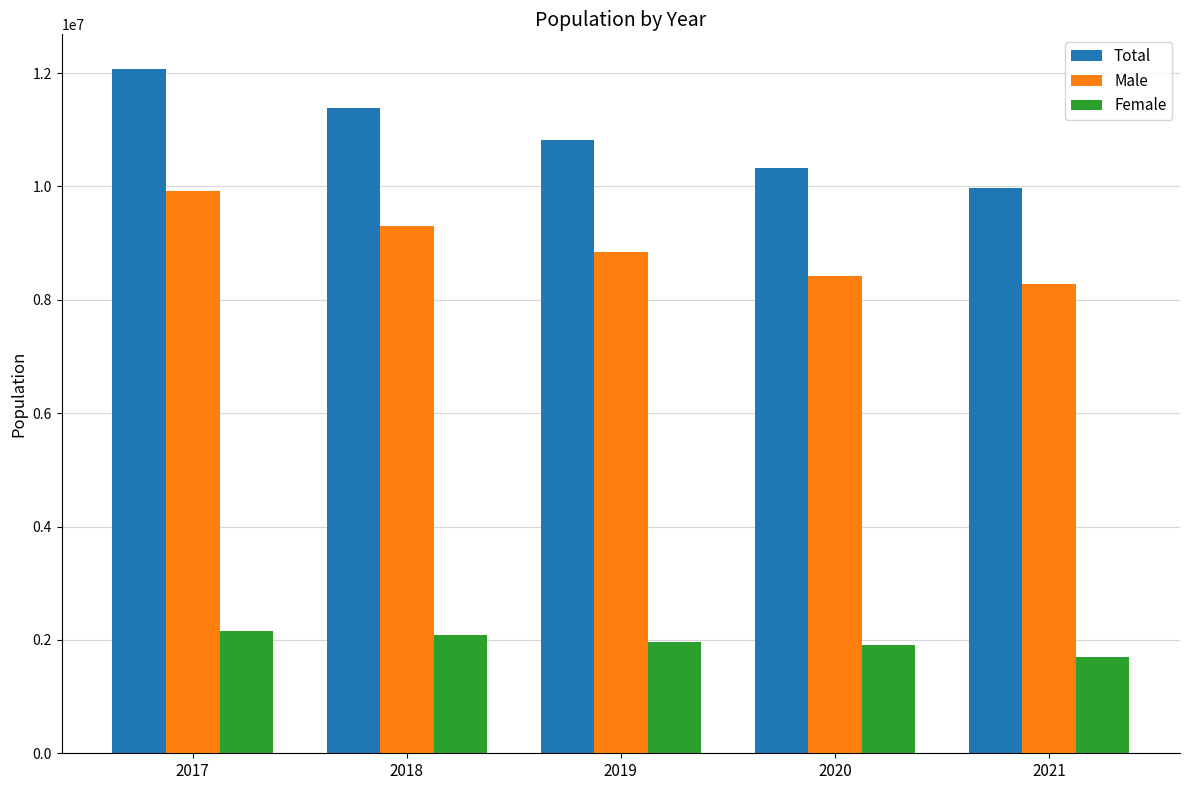

Reading left to right, list all the values displayed in this chart.

Total: 12078561	11389968	10816978	10331474	9976491
Male: 9914291	9305588	8850027	8427425	8276415
Female: 2164270	2084380	1966952	1904049	1700077